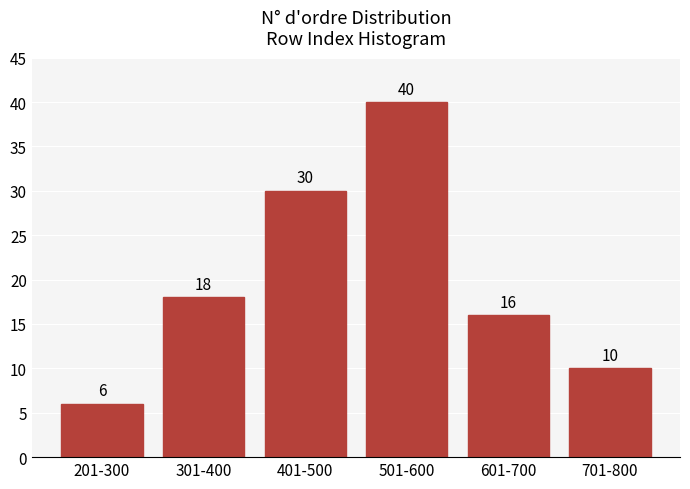

Reading left to right, what are all the values shown in this chart?

6	18	30	40	16	10